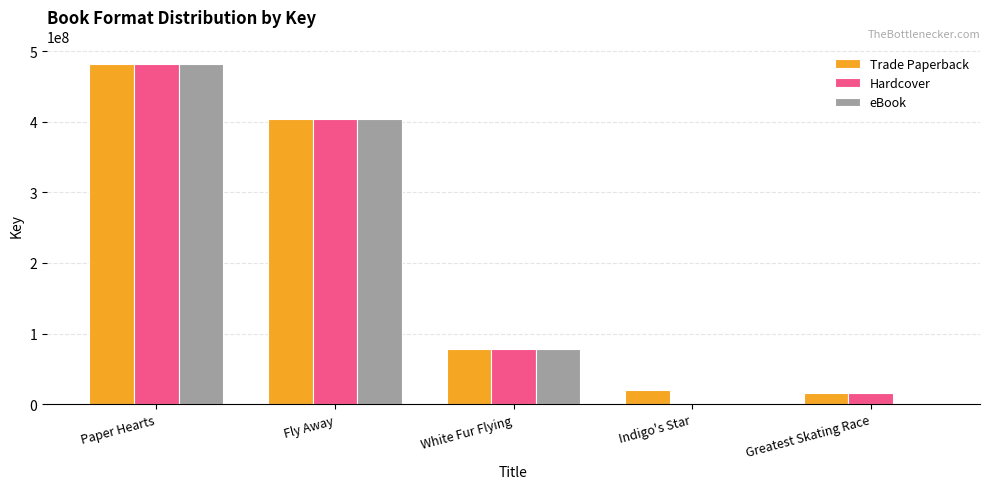

Reading right to left, what are all the values shown in this chart?

Trade Paperback: 16186240	20539217	78141489	403910348	482483790
Hardcover: 16186240	0	78141489	403910348	482483790
eBook: 0	0	78141489	403910348	482483790